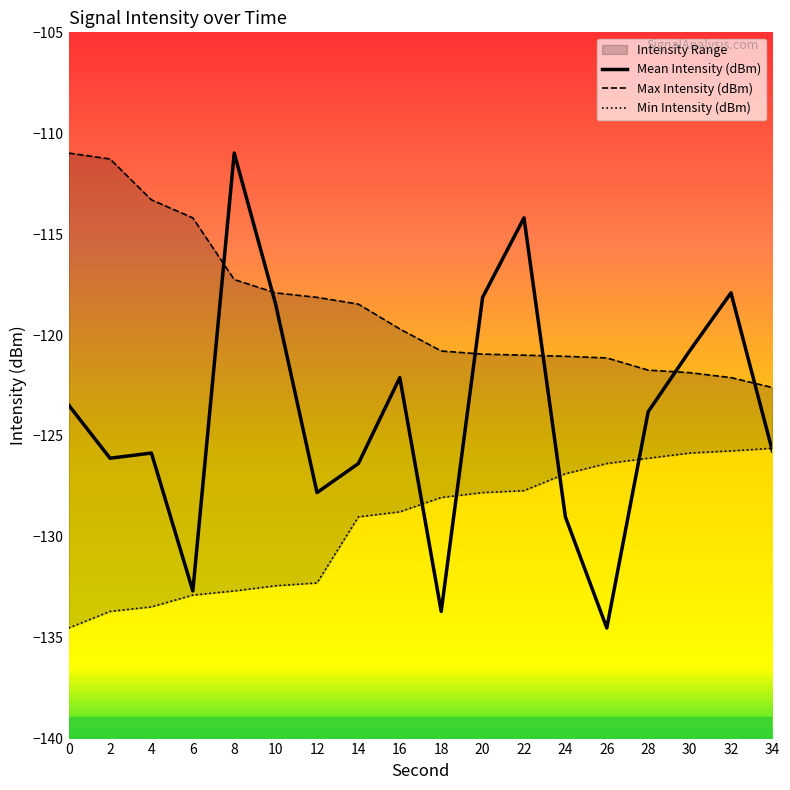

At which category does Mean Intensity (dBm) reach its first local peak?

4